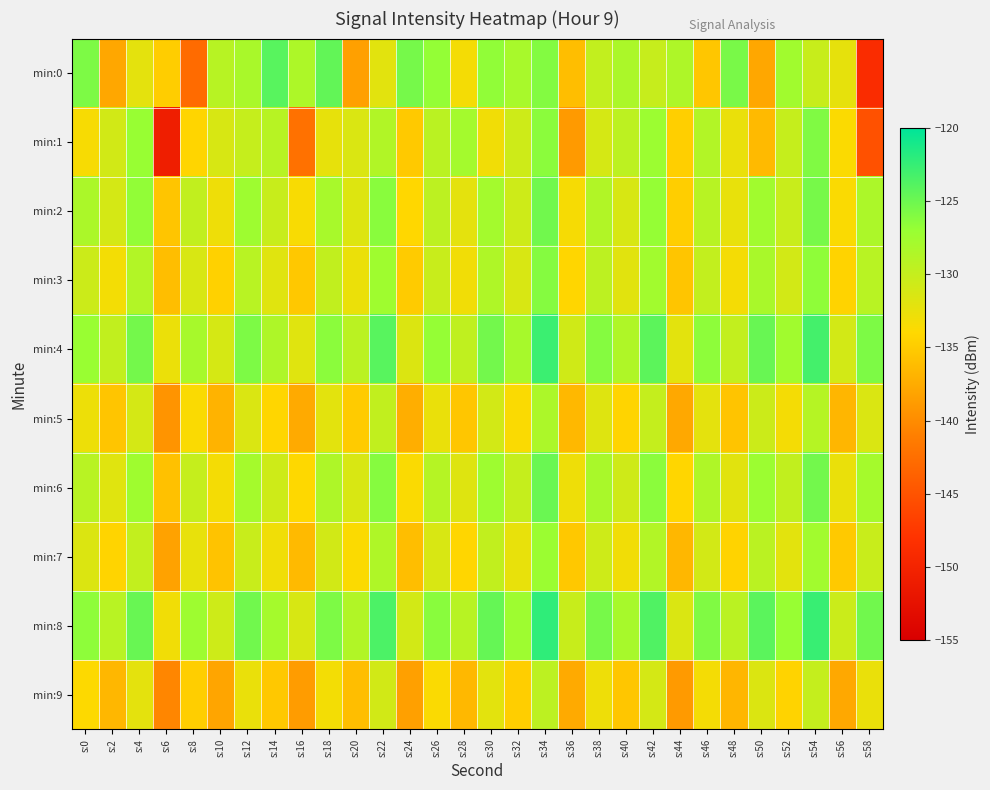

What is the greatest value displayed?

-122.2